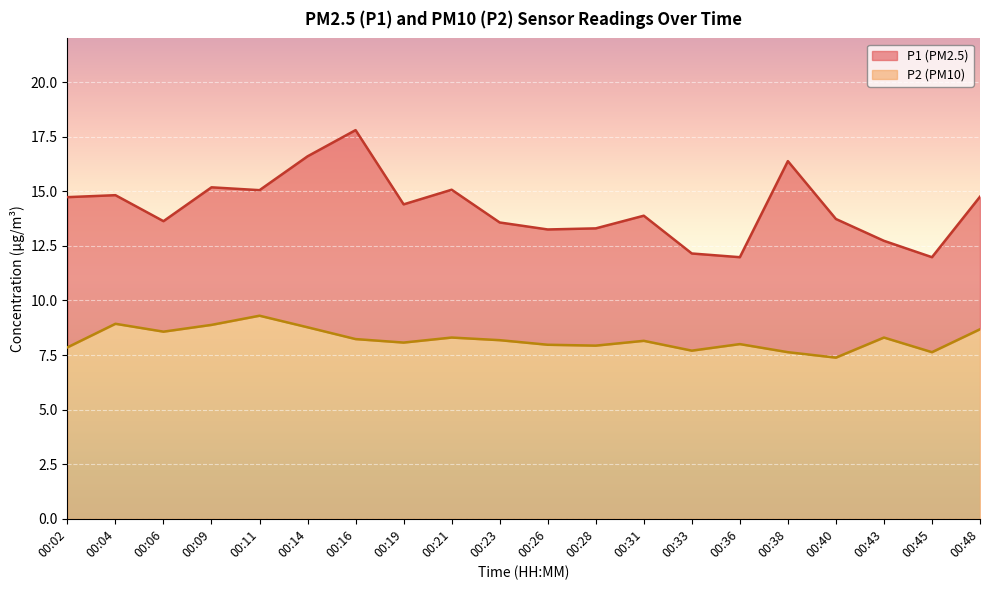

The P2 series shows 8.3 at 00:43. True or false?

True